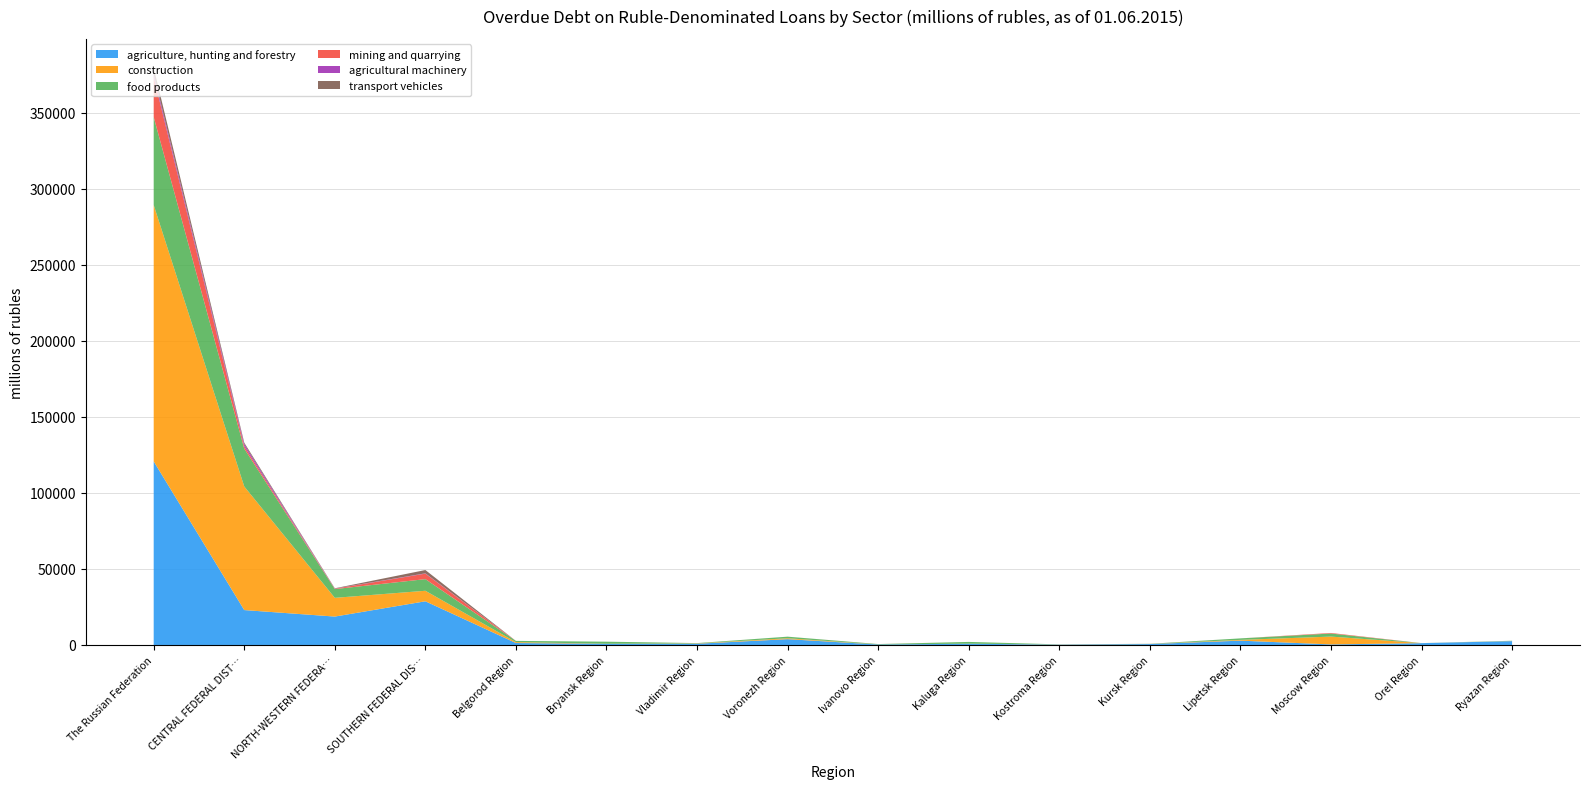

Reading right to left, list all the values displayed in this chart.

agriculture, hunting and forestry: Ryazan Region=2543	Orel Region=1206	Moscow Region=370	Lipetsk Region=2851	Kursk Region=604	Kostroma Region=238	Kaluga Region=825	Ivanovo Region=306	Voronezh Region=3826	Vladimir Region=827	Bryansk Region=774	Belgorod Region=1289	SOUTHERN FEDERAL DISTRICT=28729	NORTH-WESTERN FEDERAL DISTRICT=18687	CENTRAL FEDERAL DISTRICT=22953	The Russian Federation=120712
construction: Ryazan Region=95	Orel Region=12	Moscow Region=5156	Lipetsk Region=502	Kursk Region=47	Kostroma Region=111	Kaluga Region=50	Ivanovo Region=29	Voronezh Region=598	Vladimir Region=194	Bryansk Region=60	Belgorod Region=568	SOUTHERN FEDERAL DISTRICT=6917	NORTH-WESTERN FEDERAL DISTRICT=12309	CENTRAL FEDERAL DISTRICT=81249	The Russian Federation=168538
food products: Ryazan Region=141	Orel Region=15	Moscow Region=2000	Lipetsk Region=988	Kursk Region=101	Kostroma Region=50	Kaluga Region=1144	Ivanovo Region=252	Voronezh Region=1035	Vladimir Region=205	Bryansk Region=1337	Belgorod Region=827	SOUTHERN FEDERAL DISTRICT=7648	NORTH-WESTERN FEDERAL DISTRICT=5748	CENTRAL FEDERAL DISTRICT=24856	The Russian Federation=57838
mining and quarrying: Ryazan Region=0	Orel Region=0	Moscow Region=379	Lipetsk Region=0	Kursk Region=18	Kostroma Region=0	Kaluga Region=0	Ivanovo Region=28	Voronezh Region=9	Vladimir Region=12	Bryansk Region=0	Belgorod Region=3	SOUTHERN FEDERAL DISTRICT=3614	NORTH-WESTERN FEDERAL DISTRICT=251	CENTRAL FEDERAL DISTRICT=1533	The Russian Federation=26318
agricultural machinery: Ryazan Region=0	Orel Region=0	Moscow Region=0	Lipetsk Region=0	Kursk Region=14	Kostroma Region=0	Kaluga Region=0	Ivanovo Region=0	Voronezh Region=0	Vladimir Region=0	Bryansk Region=0	Belgorod Region=0	SOUTHERN FEDERAL DISTRICT=194	NORTH-WESTERN FEDERAL DISTRICT=109	CENTRAL FEDERAL DISTRICT=1464	The Russian Federation=1914
transport vehicles: Ryazan Region=0	Orel Region=0	Moscow Region=0	Lipetsk Region=0	Kursk Region=0	Kostroma Region=0	Kaluga Region=0	Ivanovo Region=0	Voronezh Region=0	Vladimir Region=0	Bryansk Region=0	Belgorod Region=0	SOUTHERN FEDERAL DISTRICT=2170	NORTH-WESTERN FEDERAL DISTRICT=180	CENTRAL FEDERAL DISTRICT=943	The Russian Federation=4174